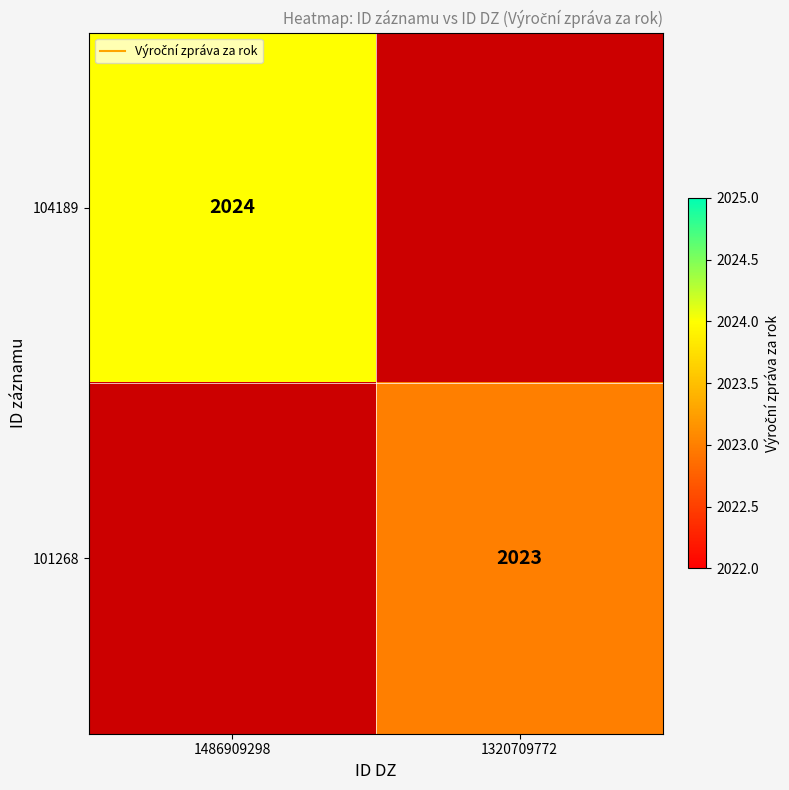

Rank the series at 1320709772 from lowest to highest value.

104189, 101268